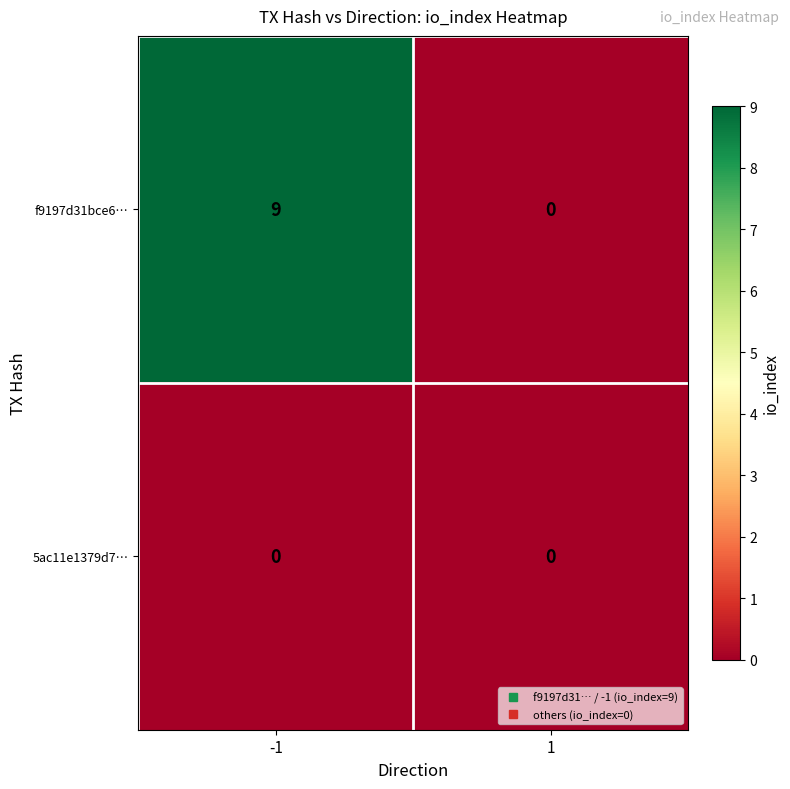

Which series has the largest total across all categories?

f9197d31bce6…